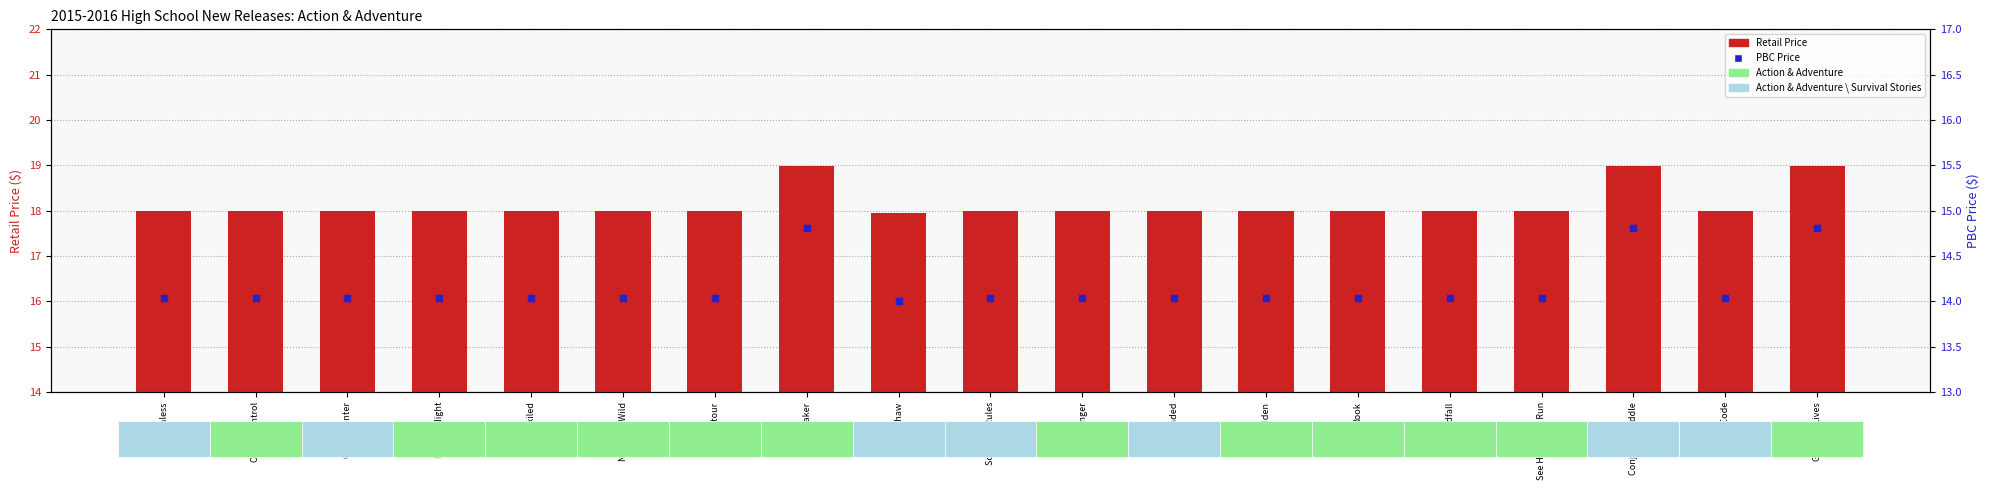

Which series has the largest total across all categories?

Retail Price